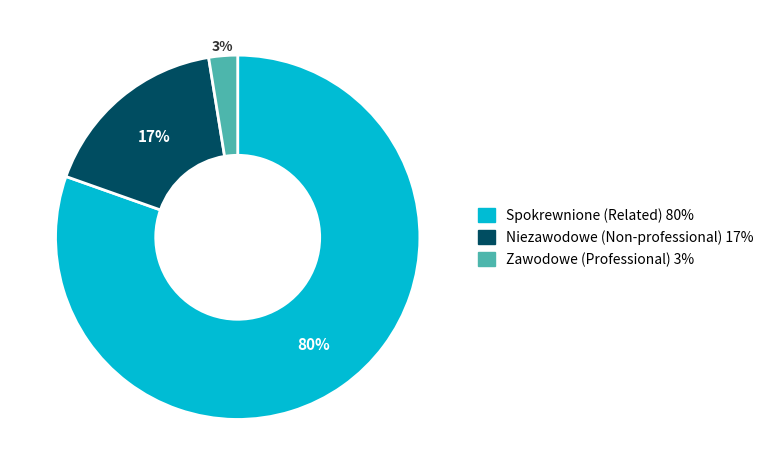

Which slice is the smallest?

Zawodowe (Professional)